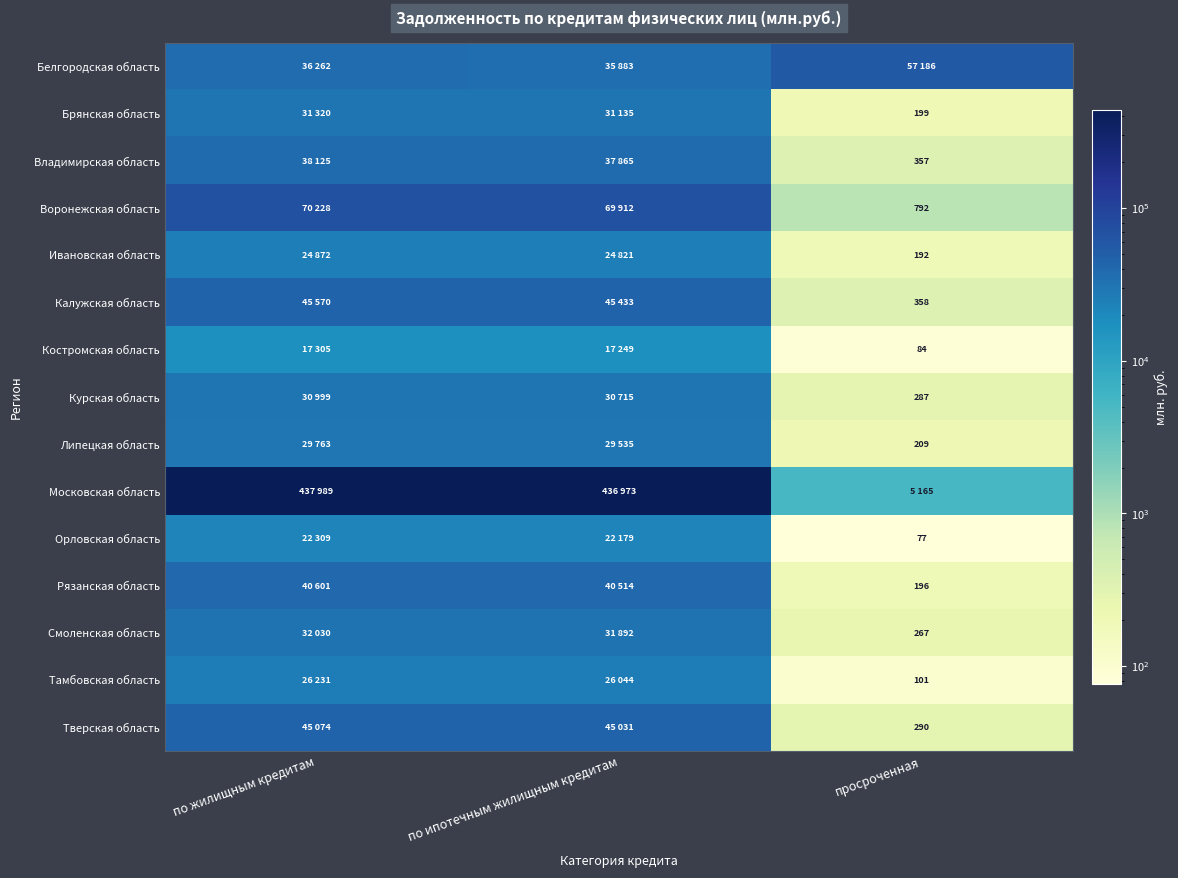

What is the greatest value displayed?

437989